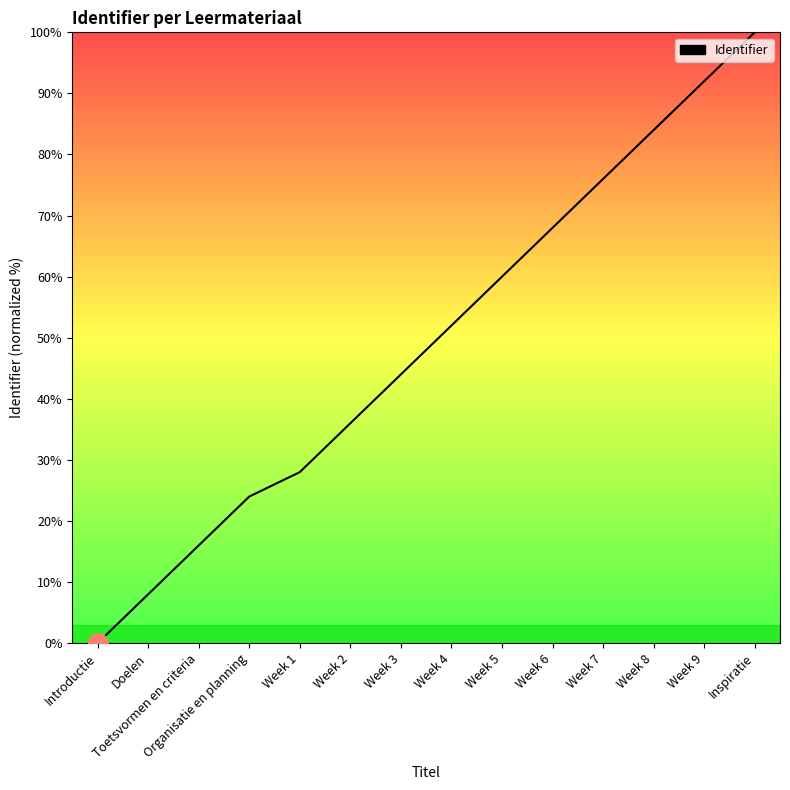

Reading left to right, transcribe all the data shown in this chart.

Introductie=0.0	Doelen=8.0	Toetsvormen en criteria=16.0	Organisatie en planning=24.0	Week 1=28.0	Week 2=36.0	Week 3=44.0	Week 4=52.0	Week 5=60.0	Week 6=68.0	Week 7=76.0	Week 8=84.0	Week 9=92.0	Inspiratie=100.0